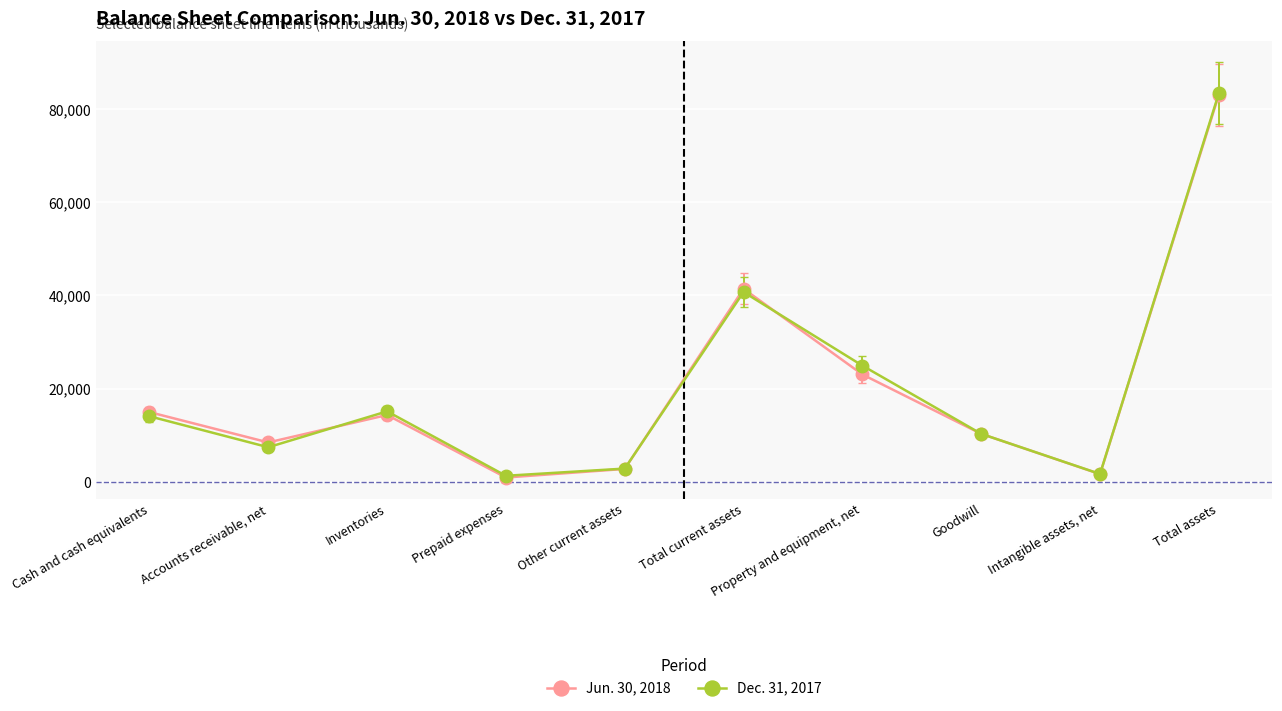

What is the difference between the Dec. 31, 2017 values at Property and equipment, net and Cash and cash equivalents?

10869